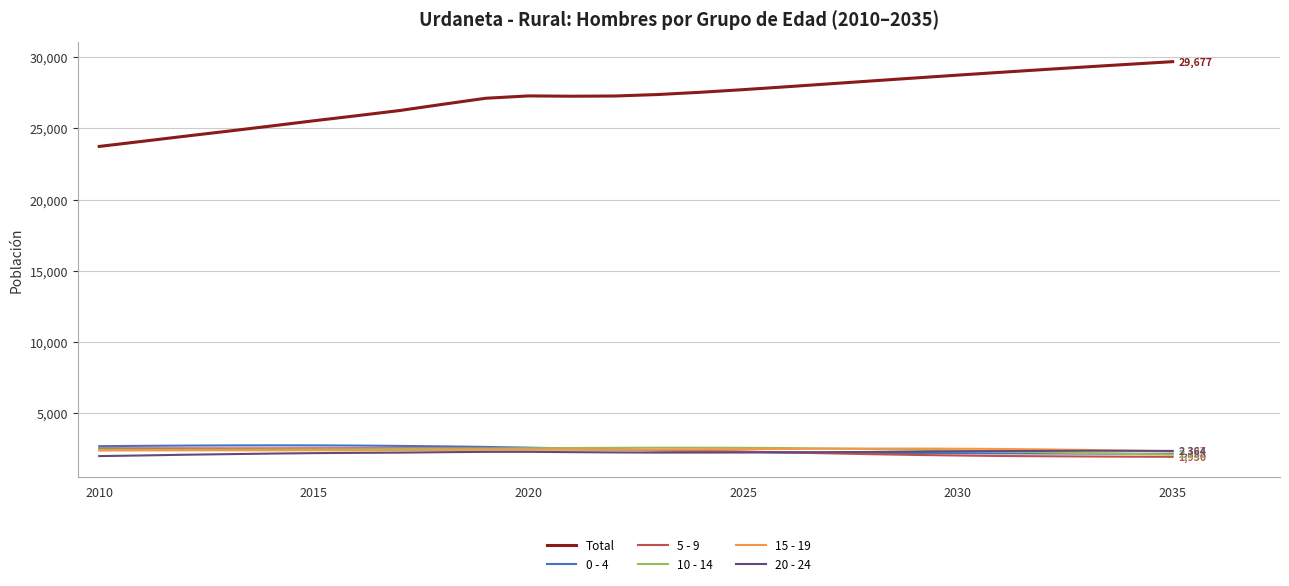

What is the maximum value for 5 - 9?

2551